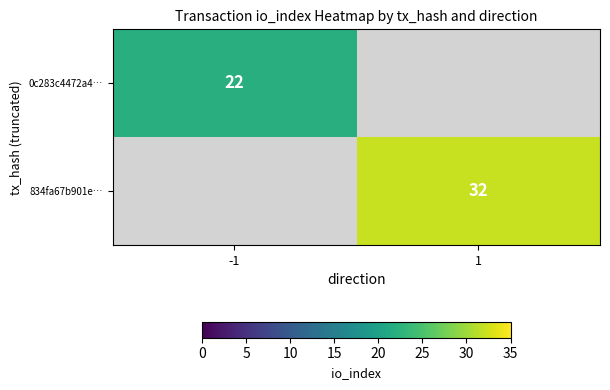

The value of 0c283c4472a4… at -1 is 10. True or false?

False